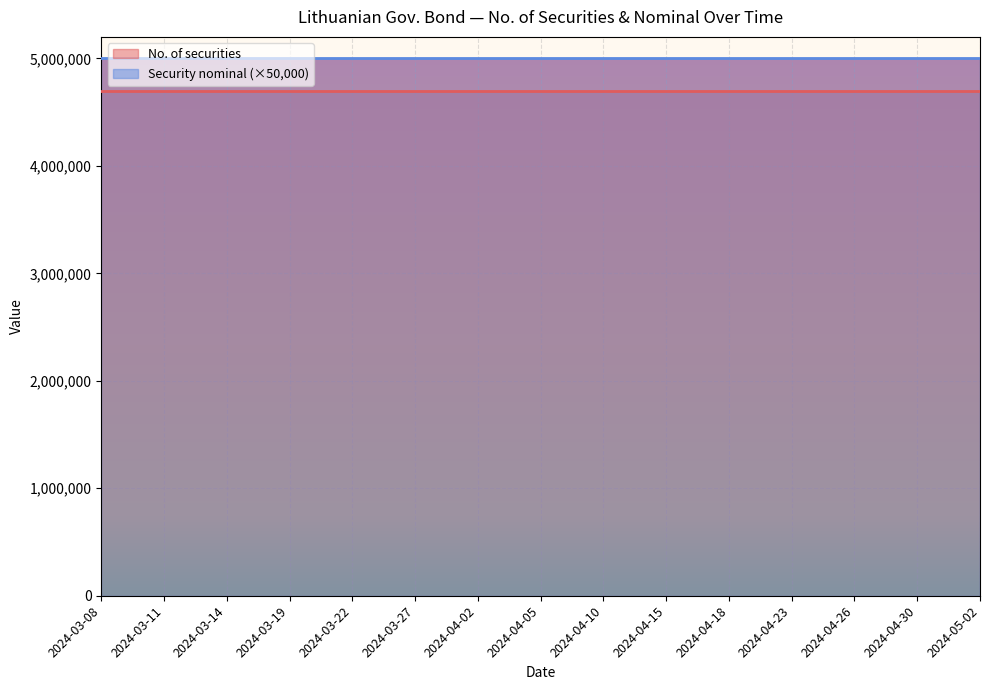

True or false: Security nominal and No. of securities intersect in this chart.

False